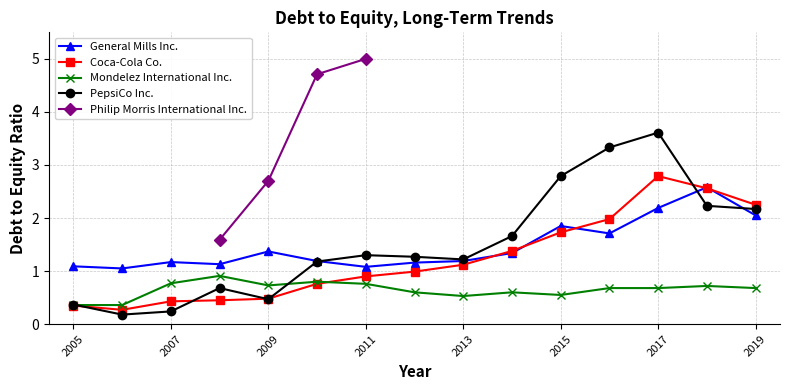

True or false: Mondelez International Inc. has more than 1 interior local peaks.

True